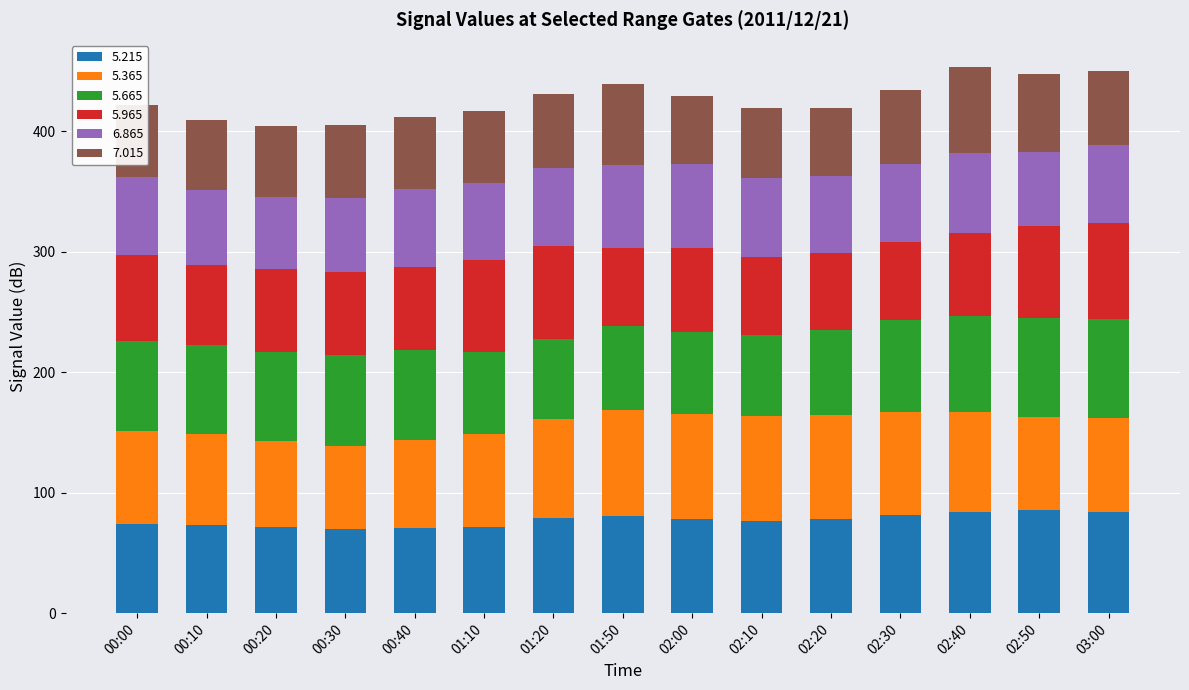

What is the minimum value for 5.215?

70.2